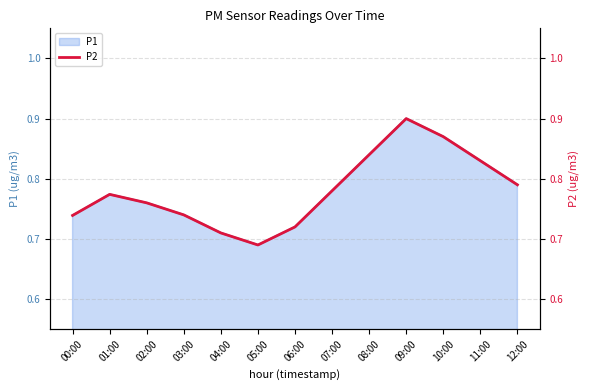

Is it true that the value at 04:00 is 1.2?

False